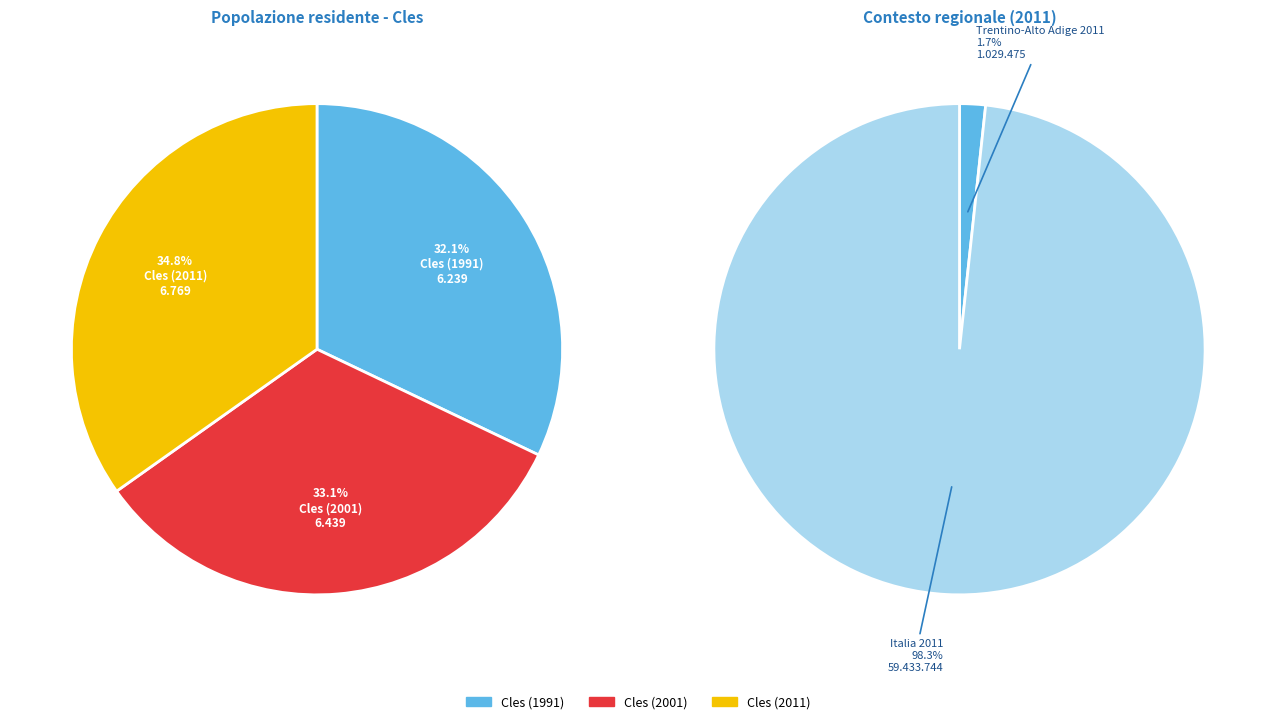

Which category has the biggest portion of the pie?

Cles 2011